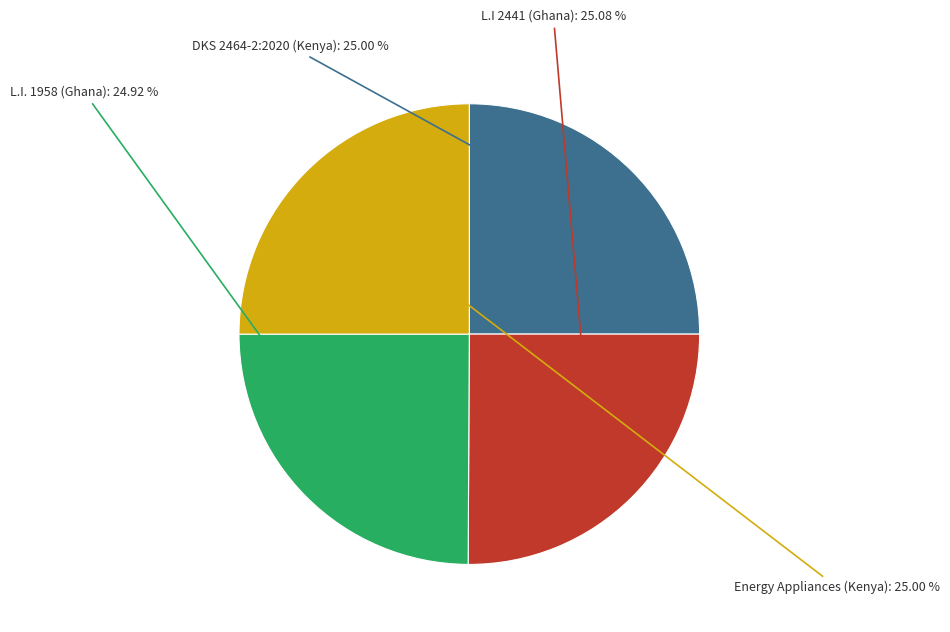

Is there a majority slice in this chart?

No